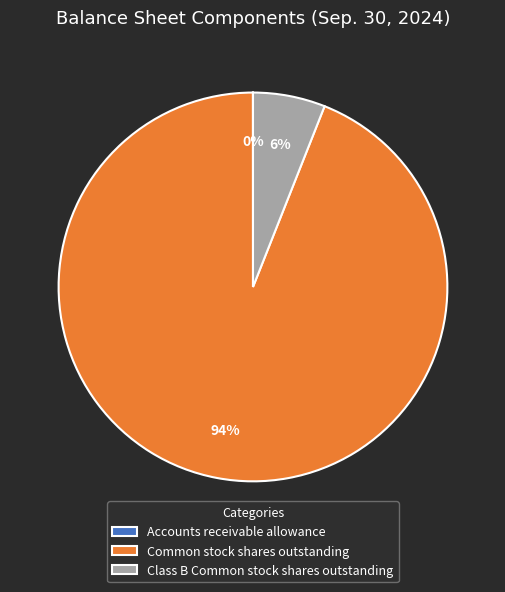

Between Common stock shares outstanding and Class B Common stock shares outstanding, which is larger?

Common stock shares outstanding